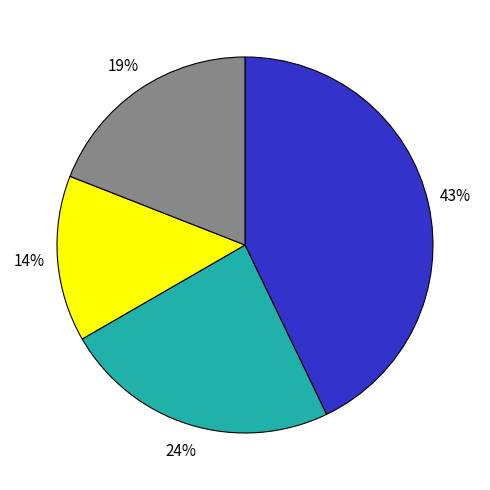

Does any single category account for the majority?

No